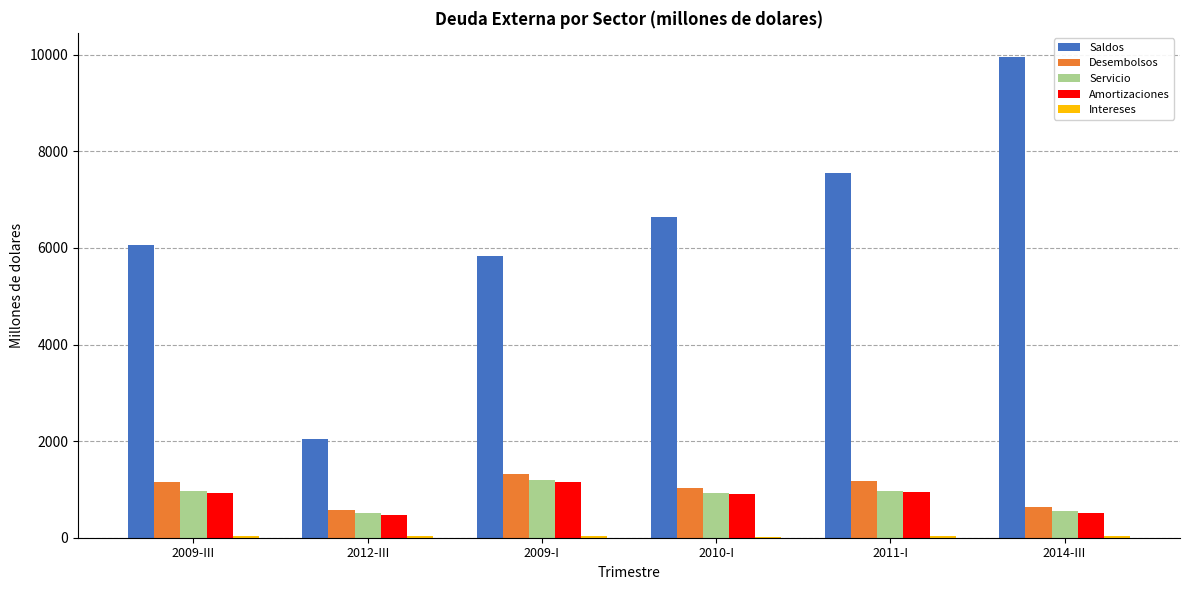

The value of Desembolsos at 2009-I is 2124.5. True or false?

False